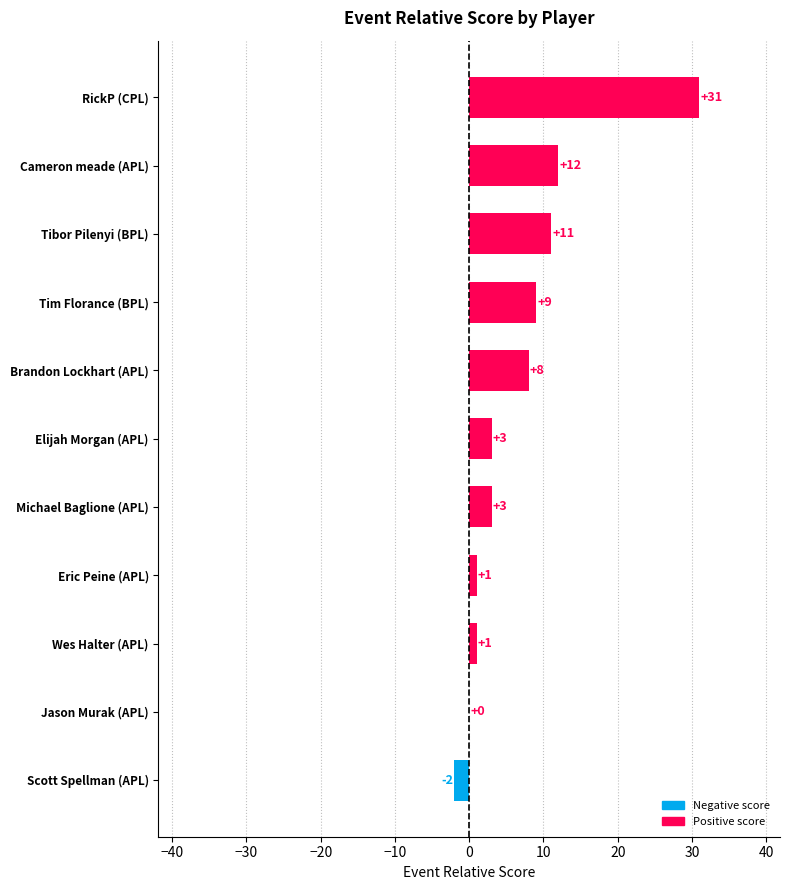

Reading bottom to top, transcribe all the data shown in this chart.

Scott Spellman (APL)=-2	Jason Murak (APL)=0	Wes Halter (APL)=1	Eric Peine (APL)=1	Michael Baglione (APL)=3	Elijah Morgan (APL)=3	Brandon Lockhart (APL)=8	Tim Florance (BPL)=9	Tibor Pilenyi (BPL)=11	Cameron meade (APL)=12	RickP (CPL)=31